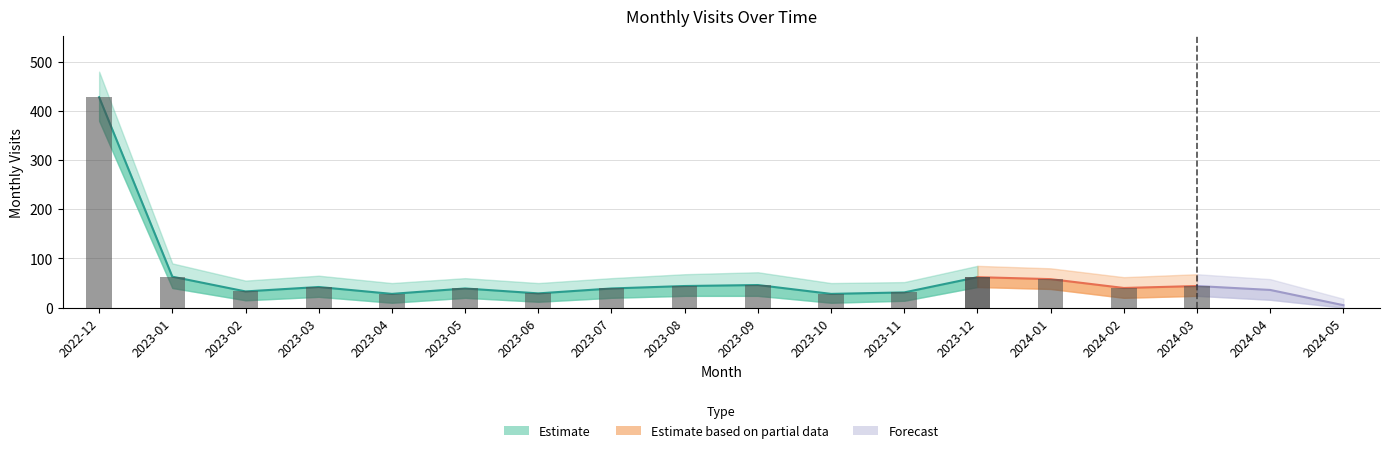

Which category has the lowest value across all series?

2024-05